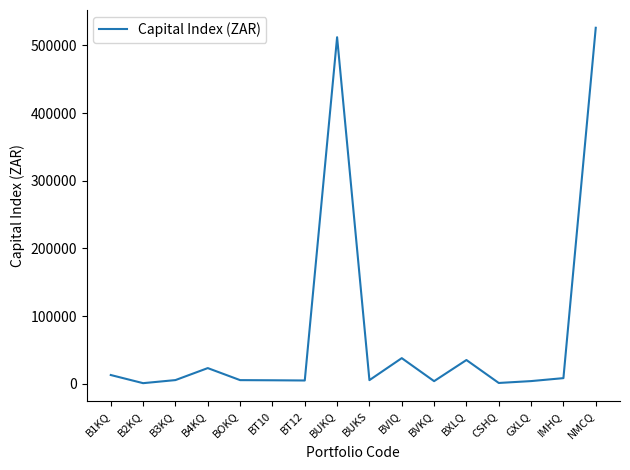

What is the ratio of the value at BT10 to the value at BVKQ?

1.3